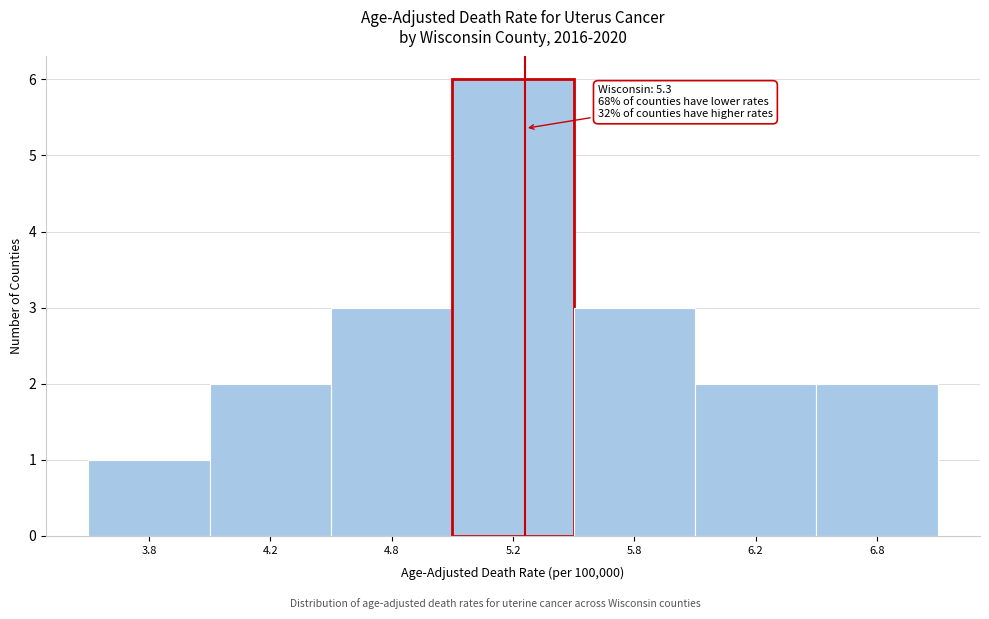

Reading right to left, transcribe all the data shown in this chart.

2	2	3	6	3	2	1